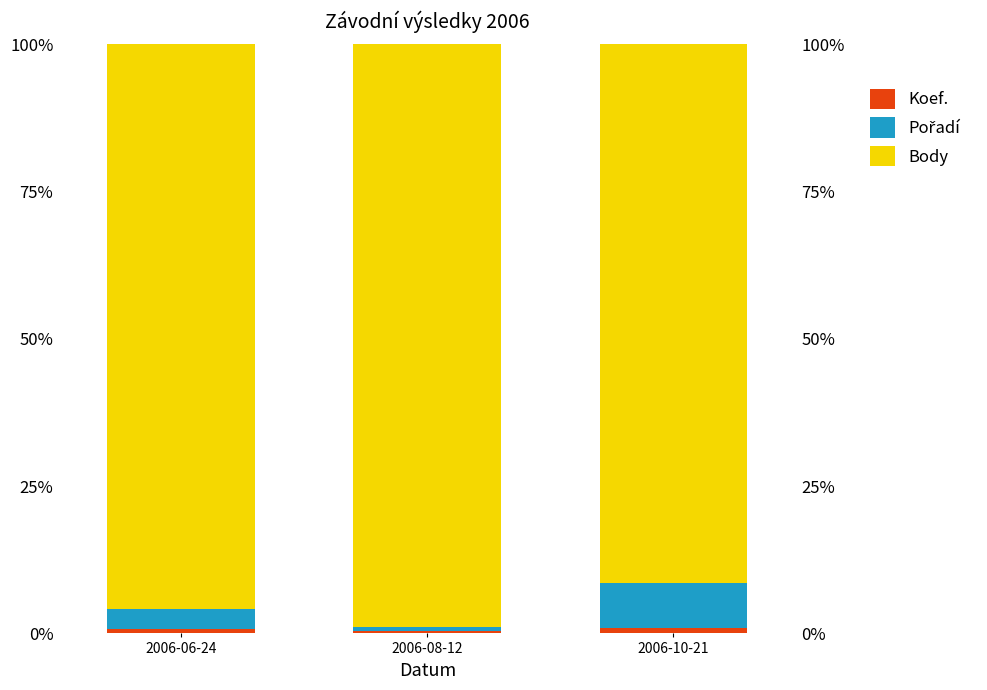

Which category has the lowest value across all series?

2006-08-12